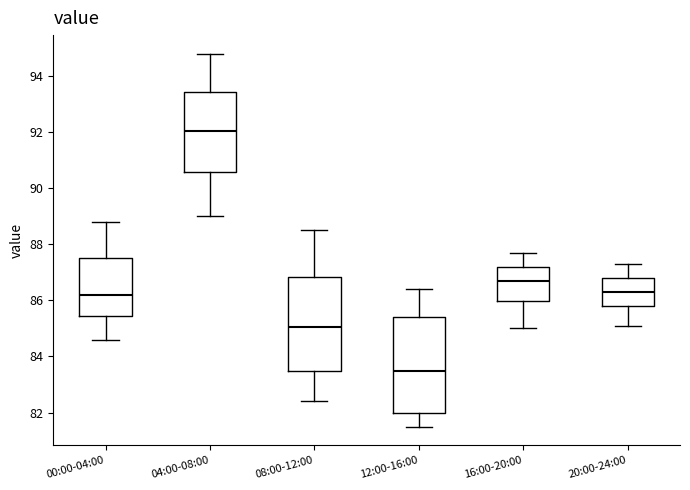

Reading left to right, read every box against the y-axis: the position of its median line, the range the box covers, and the ends of its whiskers. The values are not printed on the chart, so give them approximately, as read against the axis.

00:00-04:00: median 86.2, box 85.4 to 87.6, whiskers 84.6 to 88.8
04:00-08:00: median 92.0, box 90.6 to 93.4, whiskers 89.0 to 94.8
08:00-12:00: median 85.0, box 83.4 to 86.8, whiskers 82.4 to 88.6
12:00-16:00: median 83.6, box 82.0 to 85.4, whiskers 81.6 to 86.4
16:00-20:00: median 86.8, box 86.0 to 87.2, whiskers 85.0 to 87.8
20:00-24:00: median 86.4, box 85.8 to 86.8, whiskers 85.2 to 87.4